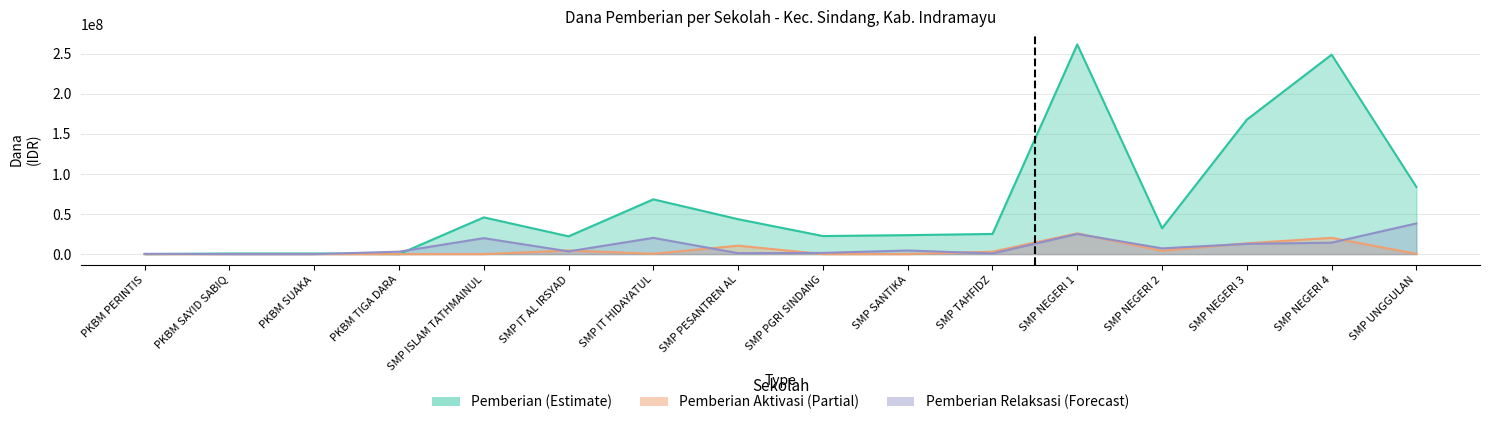

True or false: Pemberian Aktivasi (Partial) and Pemberian (Estimate) cross at least once.

False